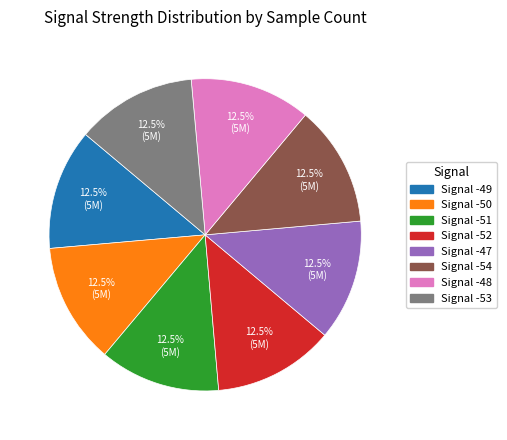

What is the ratio of the value at Signal -52 to the value at Signal -53?

1.0